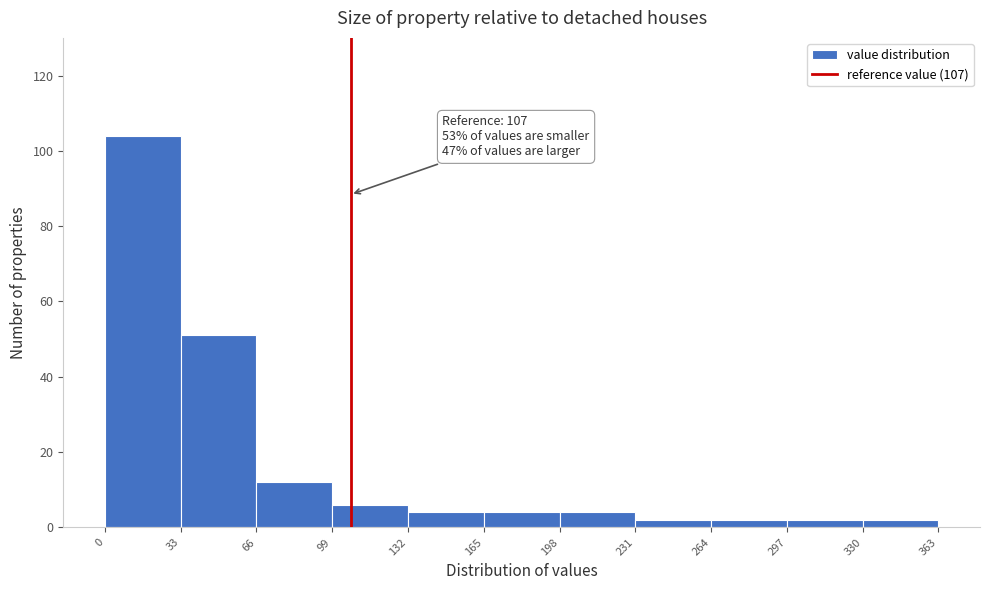

Which range on the x-axis has the tallest bar?

0 to 33